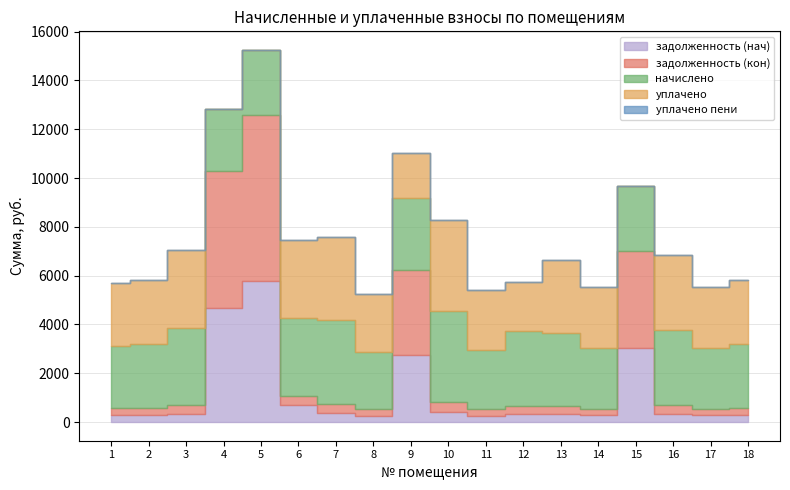

True or false: задолженность (кон) and уплачено пени intersect in this chart.

False